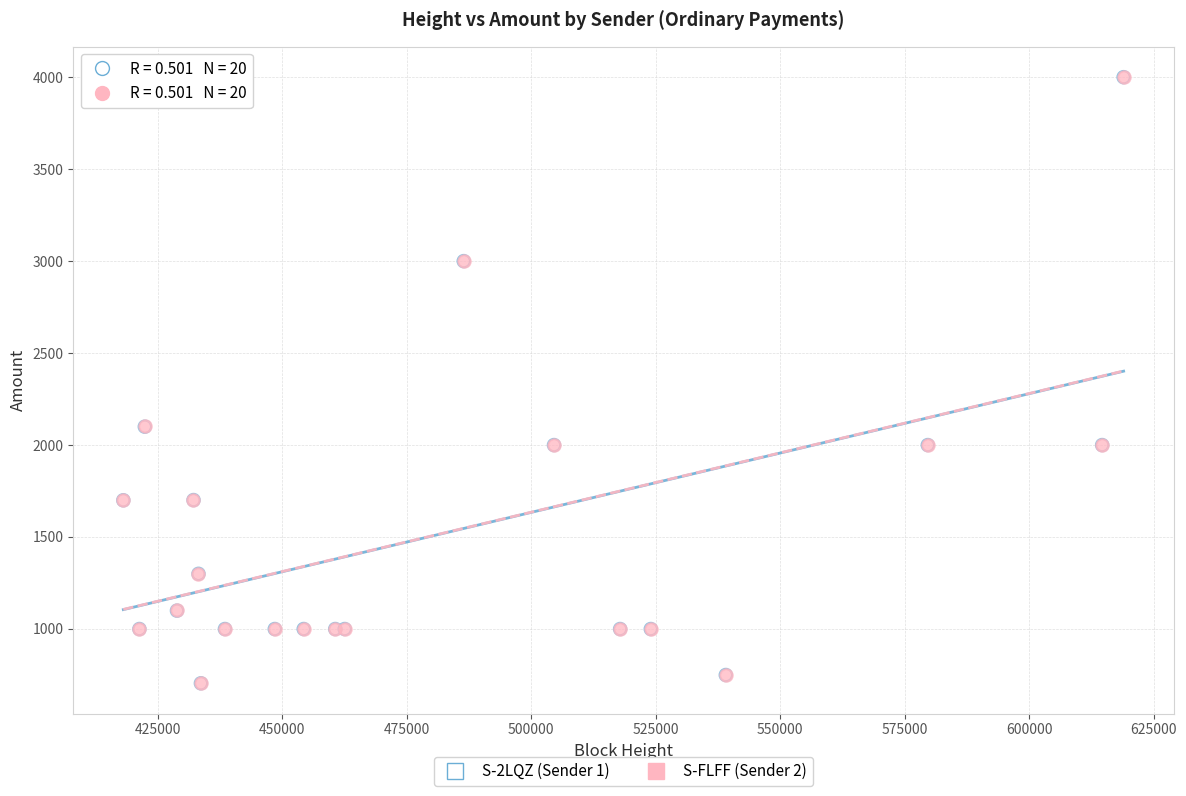

What are all the series names shown in the legend?

S-2LQZ (Sender 1), S-FLFF (Sender 2)